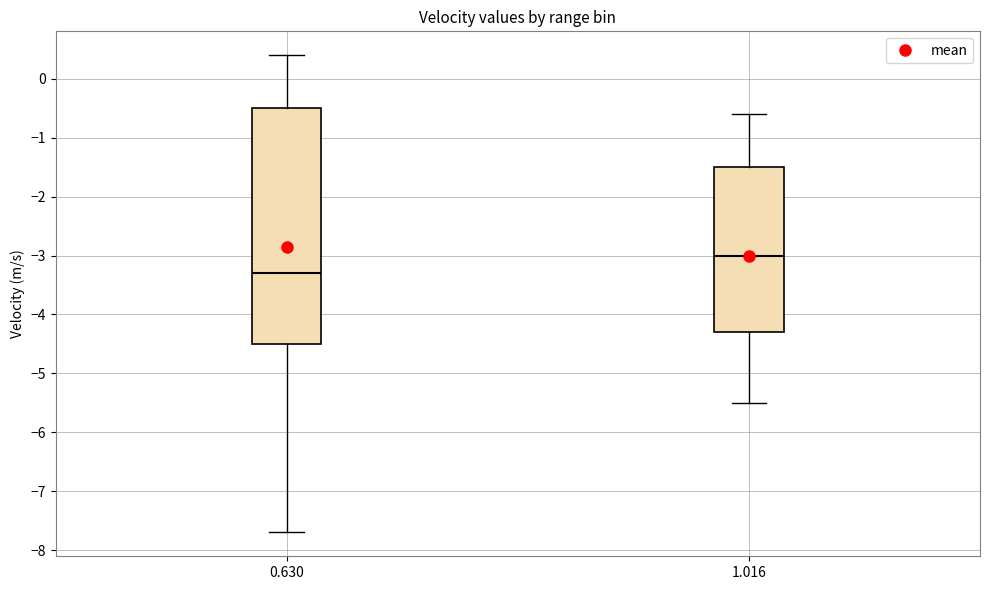

Where is the upper edge of the box at x = 1.016 on the y-axis? The values are not printed on the chart, so give them approximately, as read against the axis.

-1.5